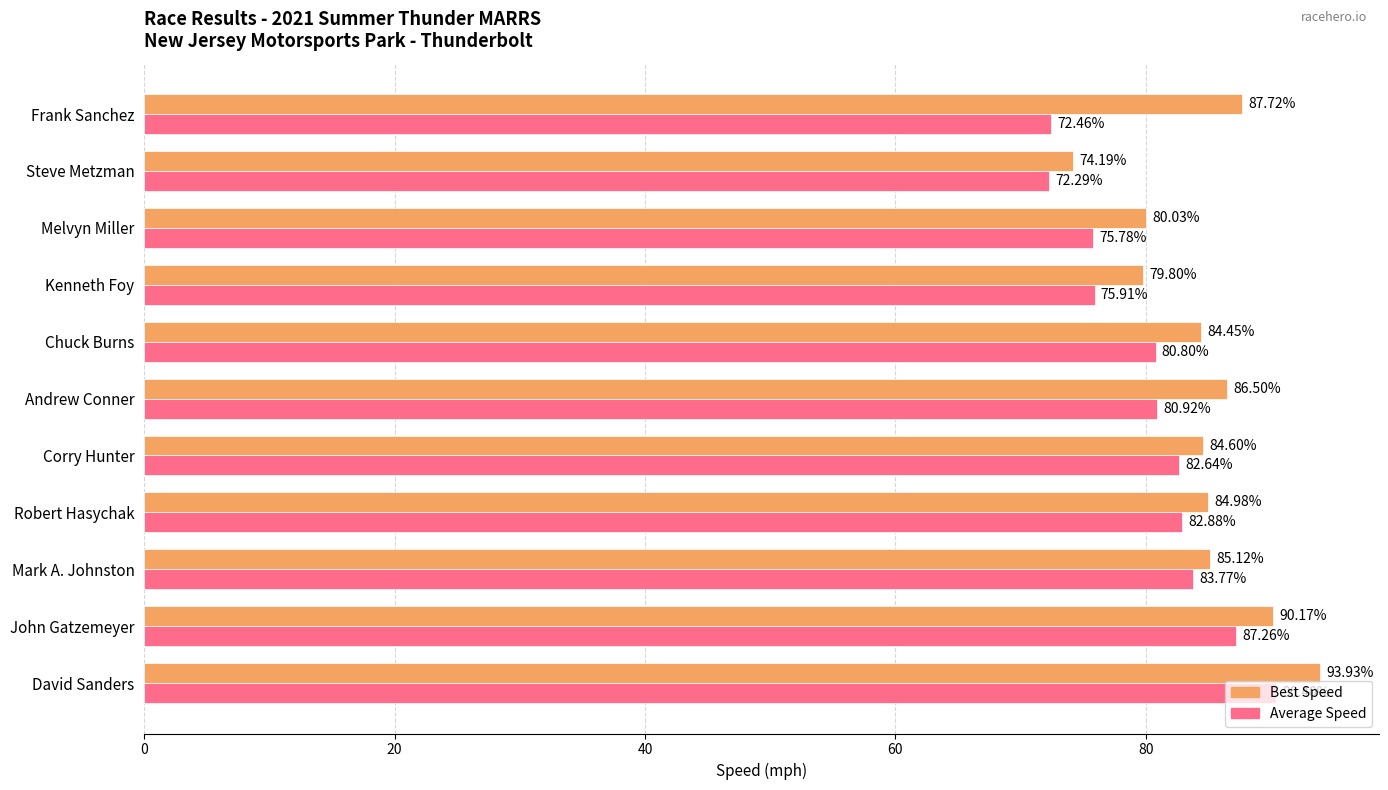

At how many categories does at least one series exceed 75?

10